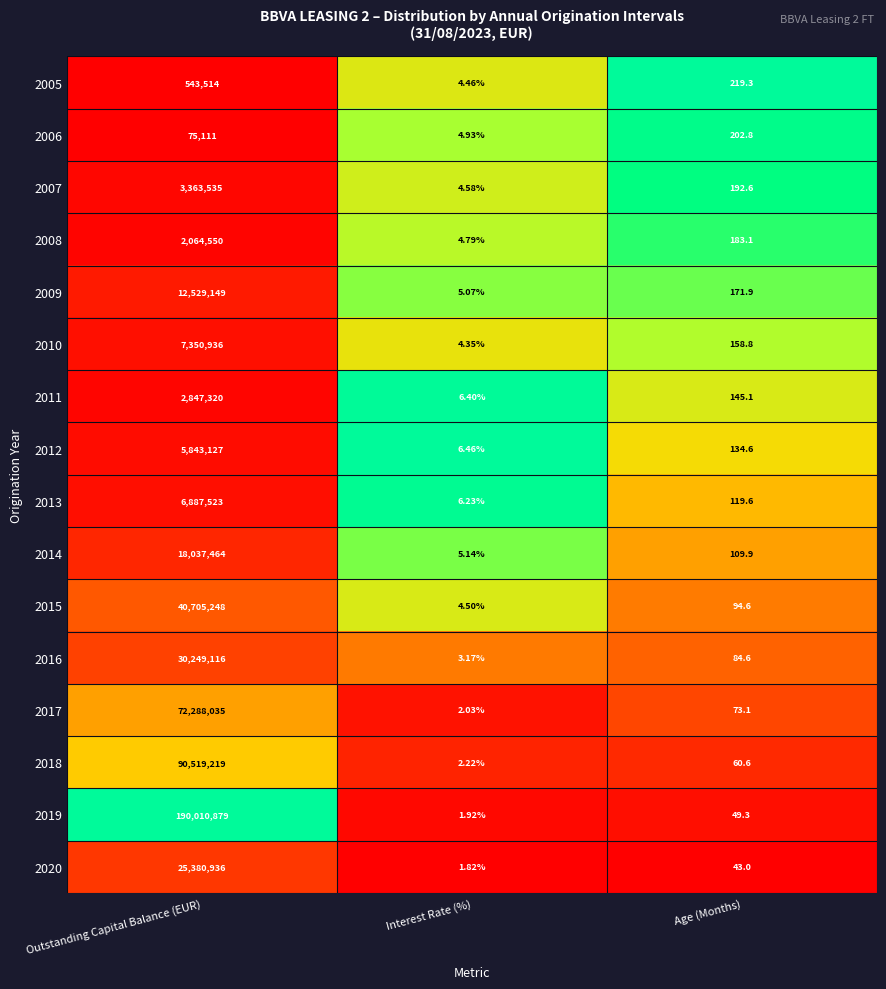

At which label is 2008 closest to 1032277?

Age (Months)